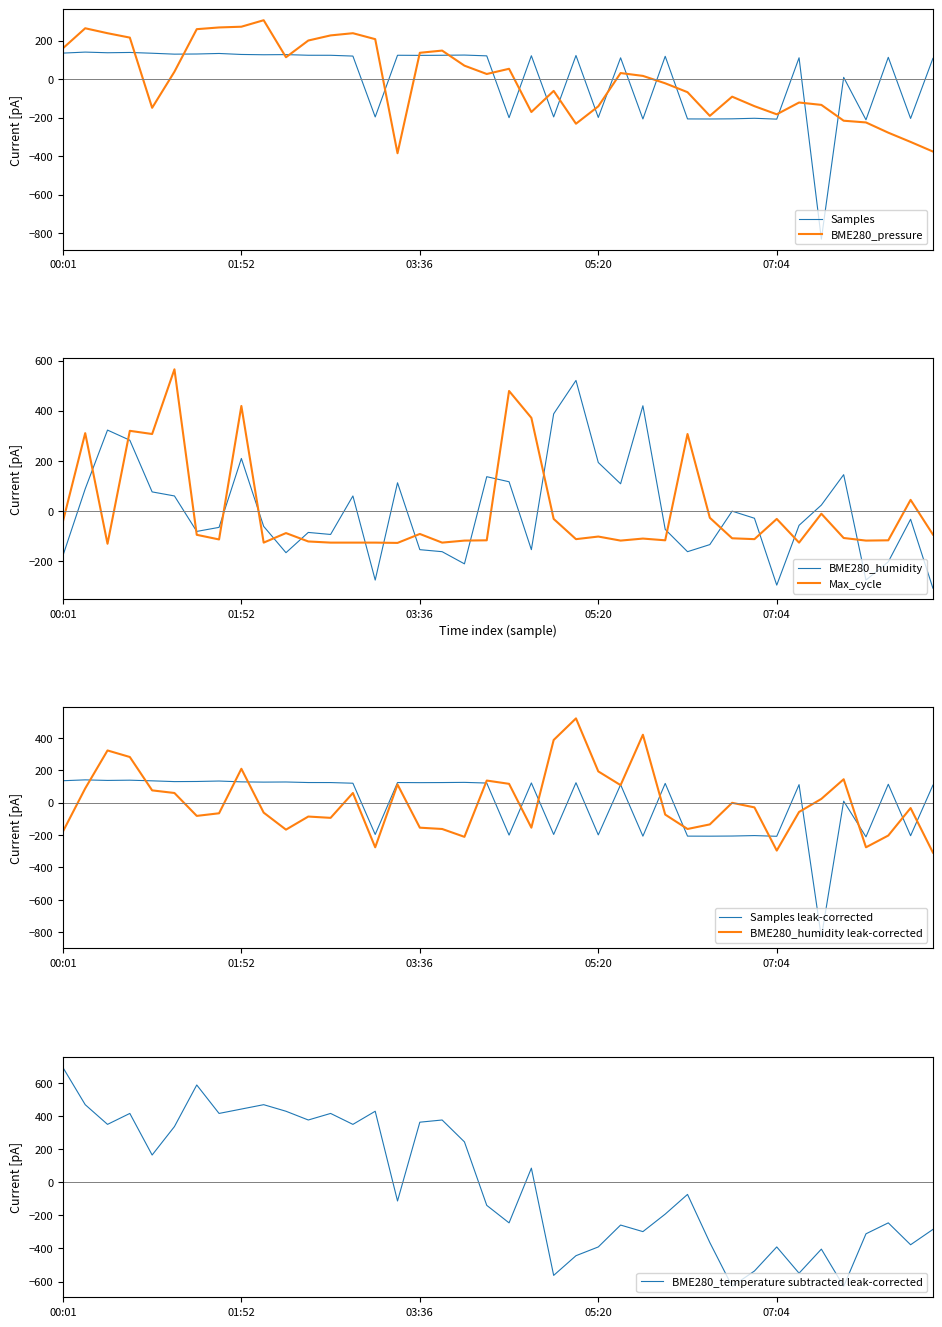

True or false: Max_cycle and Samples intersect in this chart.

True